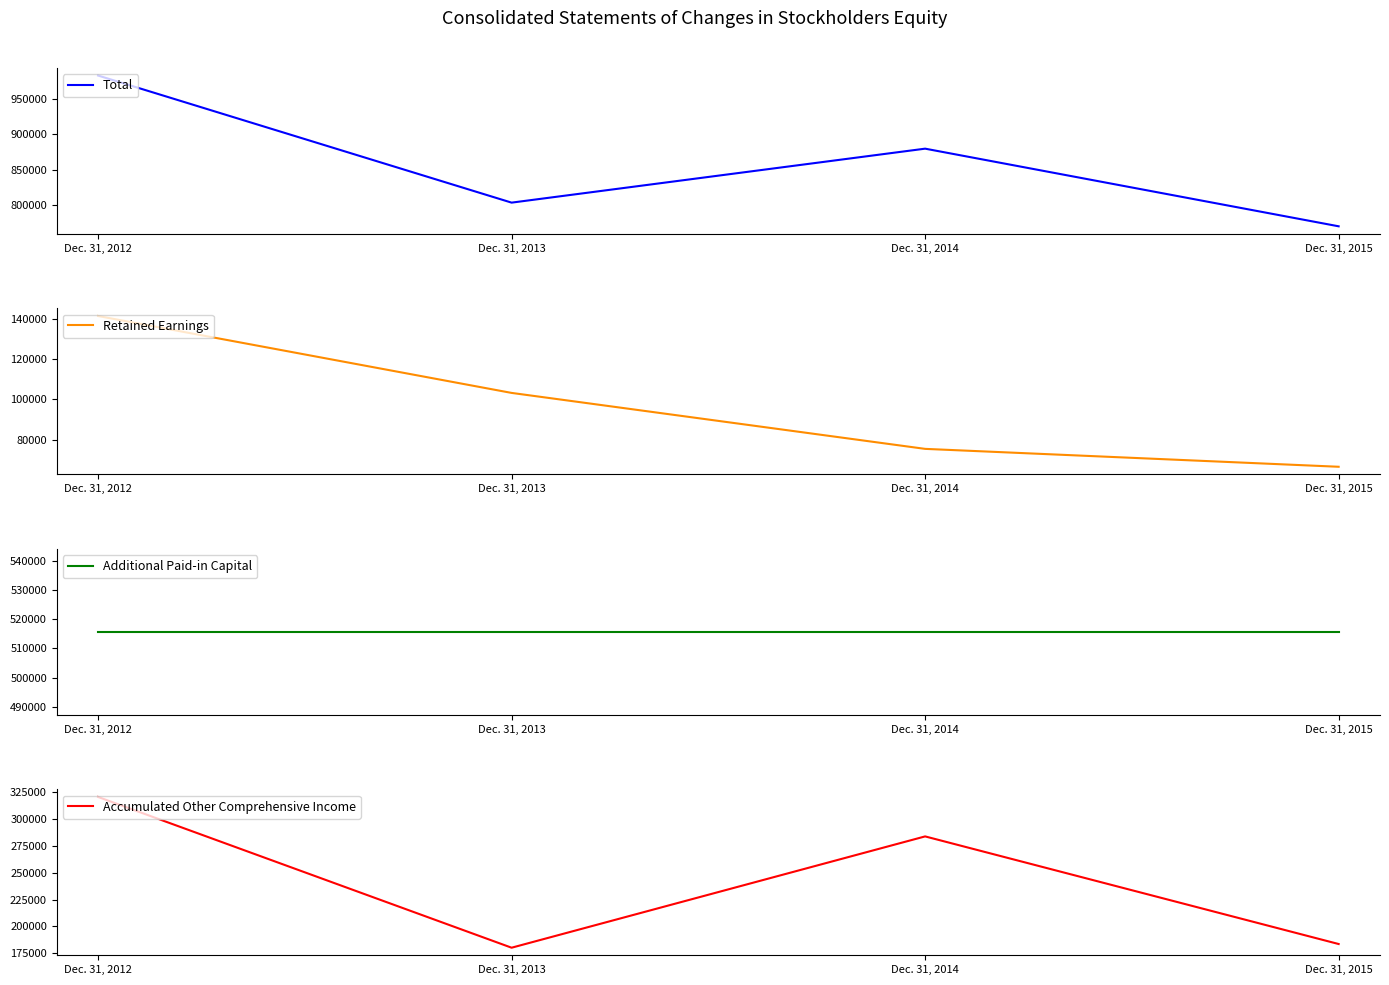

At which label does Total reach its peak?

Dec. 31, 2012